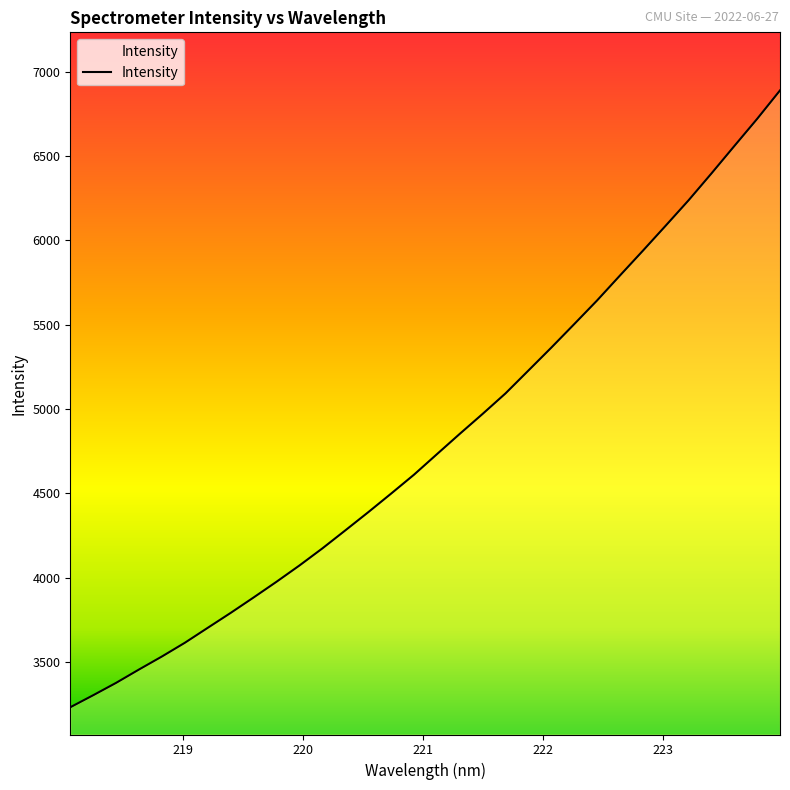

What is the minimum value shown in the chart?

3231.6